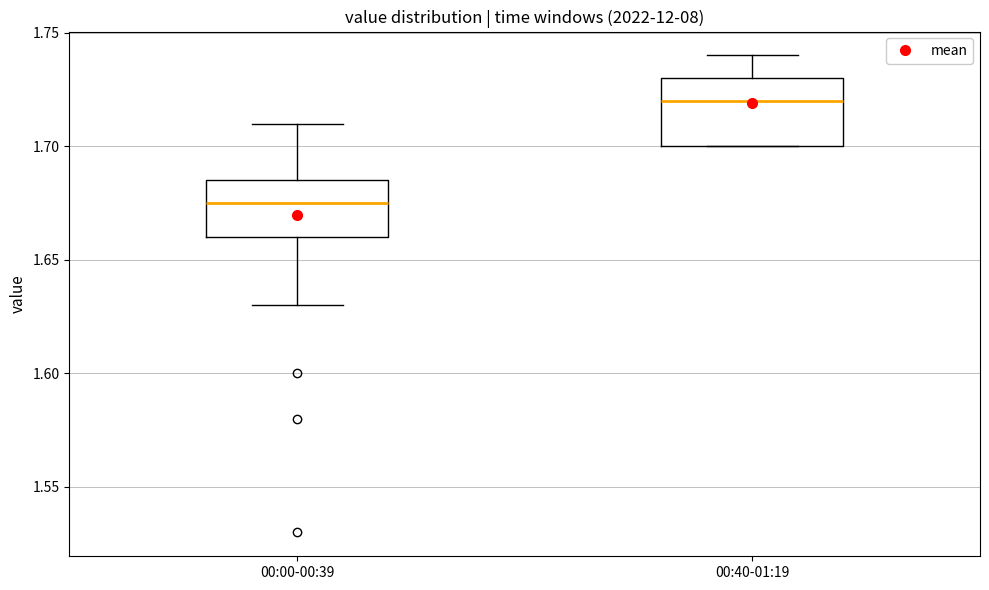

Reading left to right, transcribe this box plot: for each box, give where its median line is, the range the box spans, and where its two whiskers end, as read against the y-axis. The values are not printed on the chart, so give them approximately, as read against the axis.

00:00-00:39: median 1.675, box 1.660 to 1.685, whiskers 1.630 to 1.710
00:40-01:19: median 1.720, box 1.700 to 1.730, whiskers 1.700 to 1.740